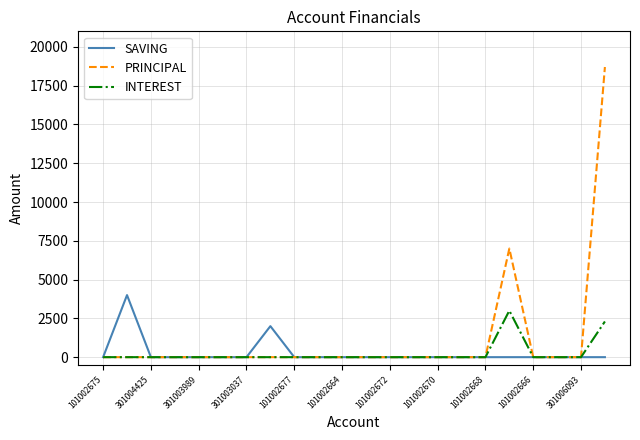

Which series has the widest spread of values?

PRINCIPAL